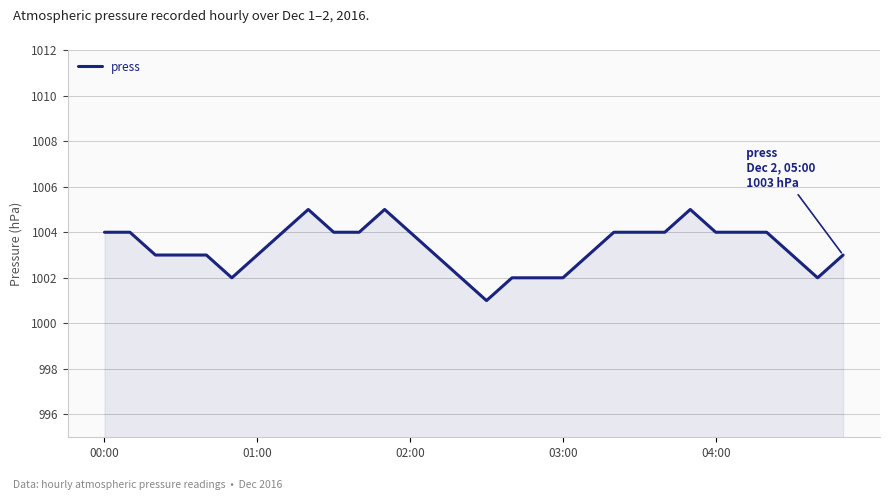

What is the maximum value shown in the chart?

1005